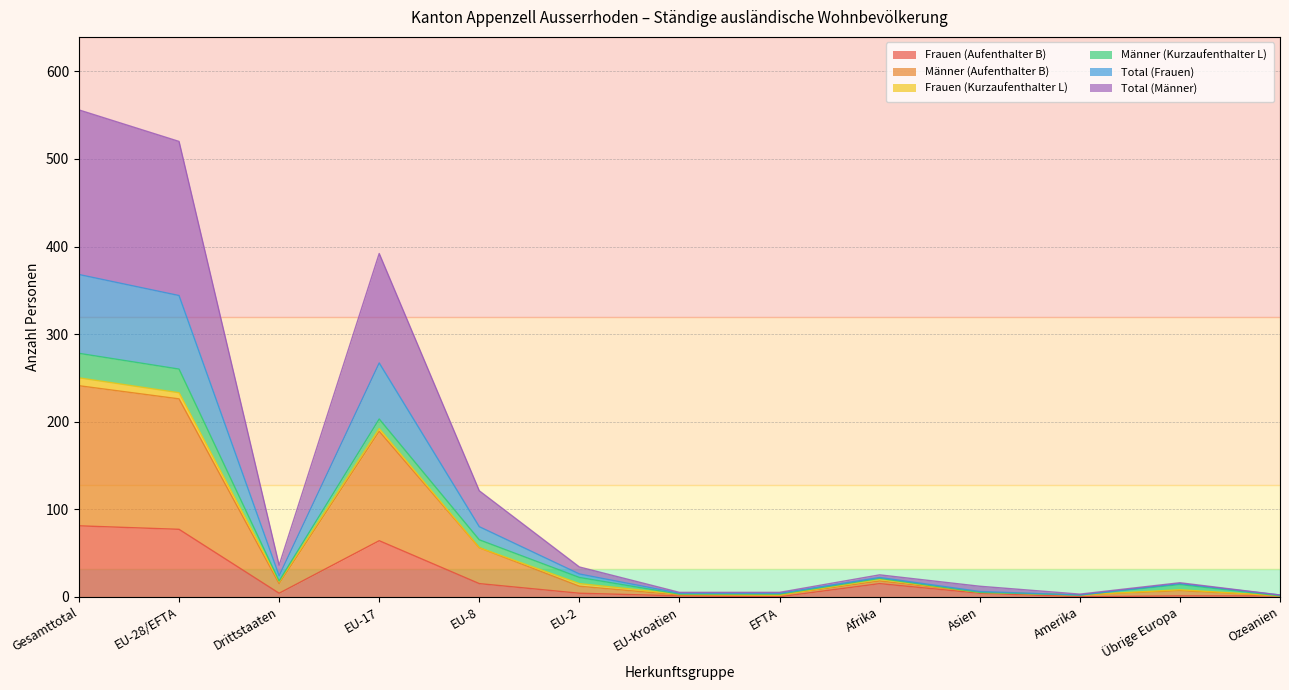

The value of Frauen (Aufenthalter B) at EFTA is 0. True or false?

True